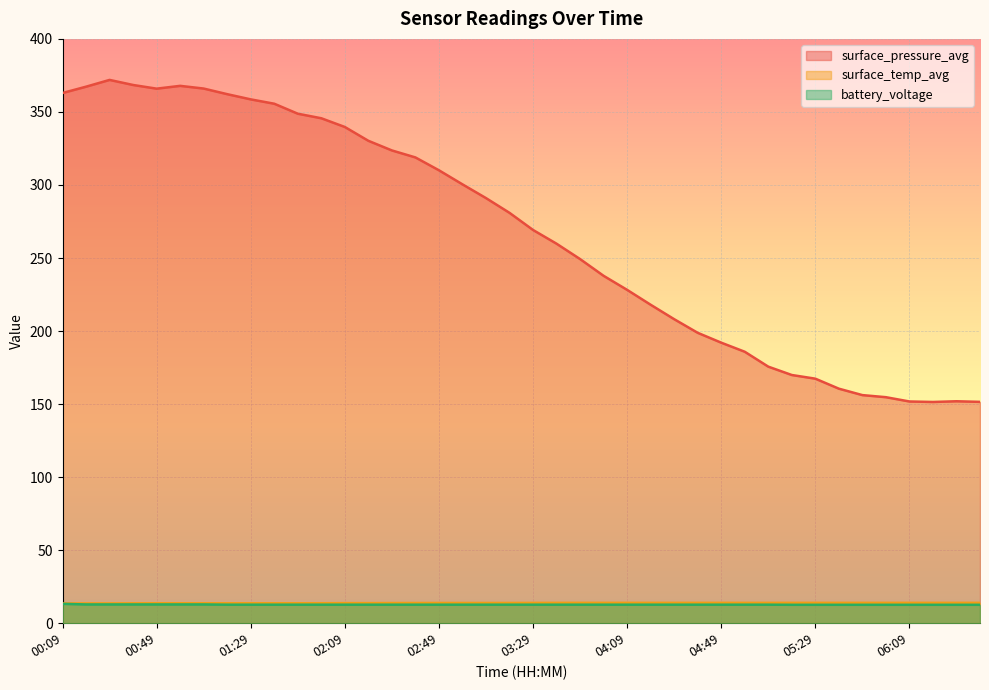

How many data points does each series have?

40